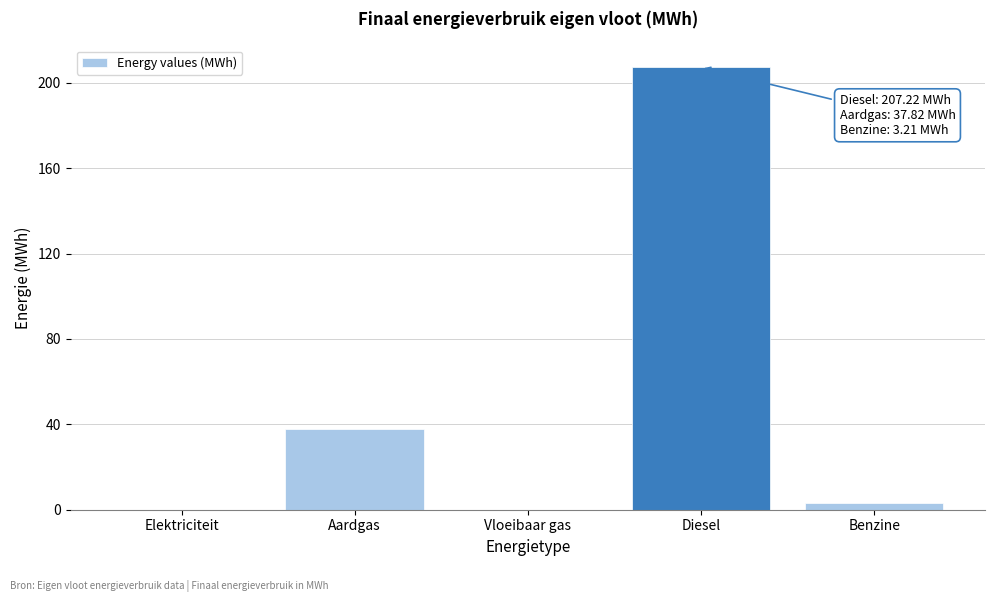

Reading right to left, transcribe all the data shown in this chart.

Benzine=3.2	Diesel=207.2	Vloeibaar gas=0.0	Aardgas=37.8	Elektriciteit=0.0